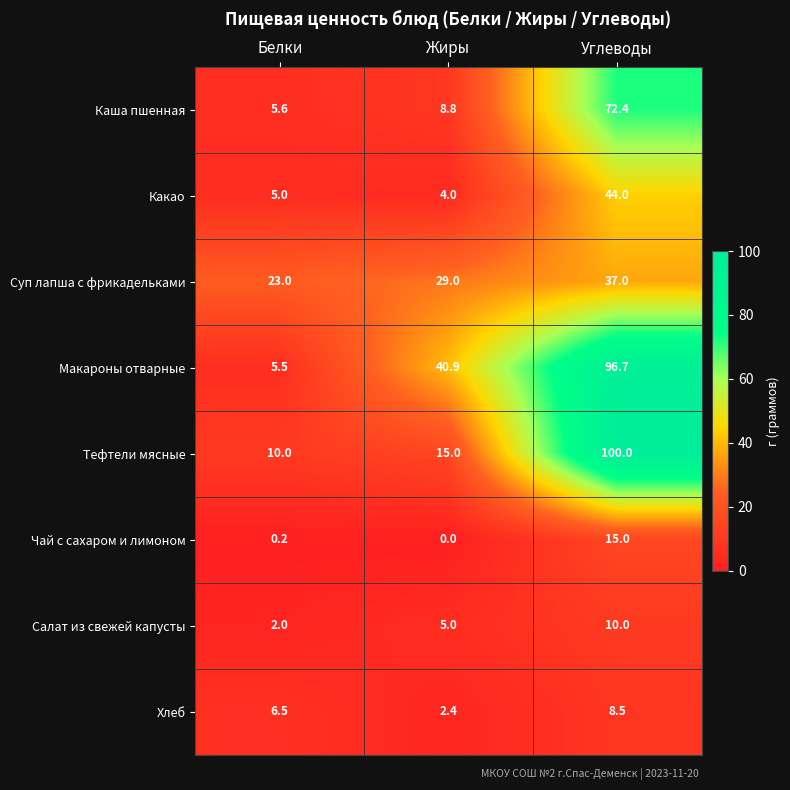

What is the difference between the highest and lowest values at Белки?

22.8